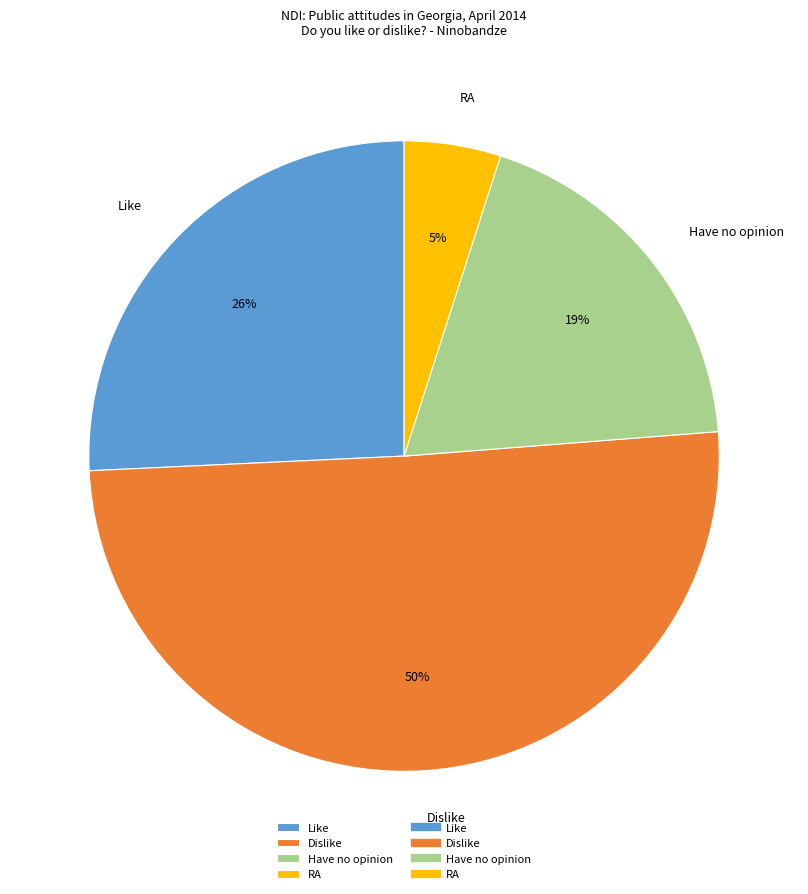

Combined, do RA and Like account for over 50%?

No